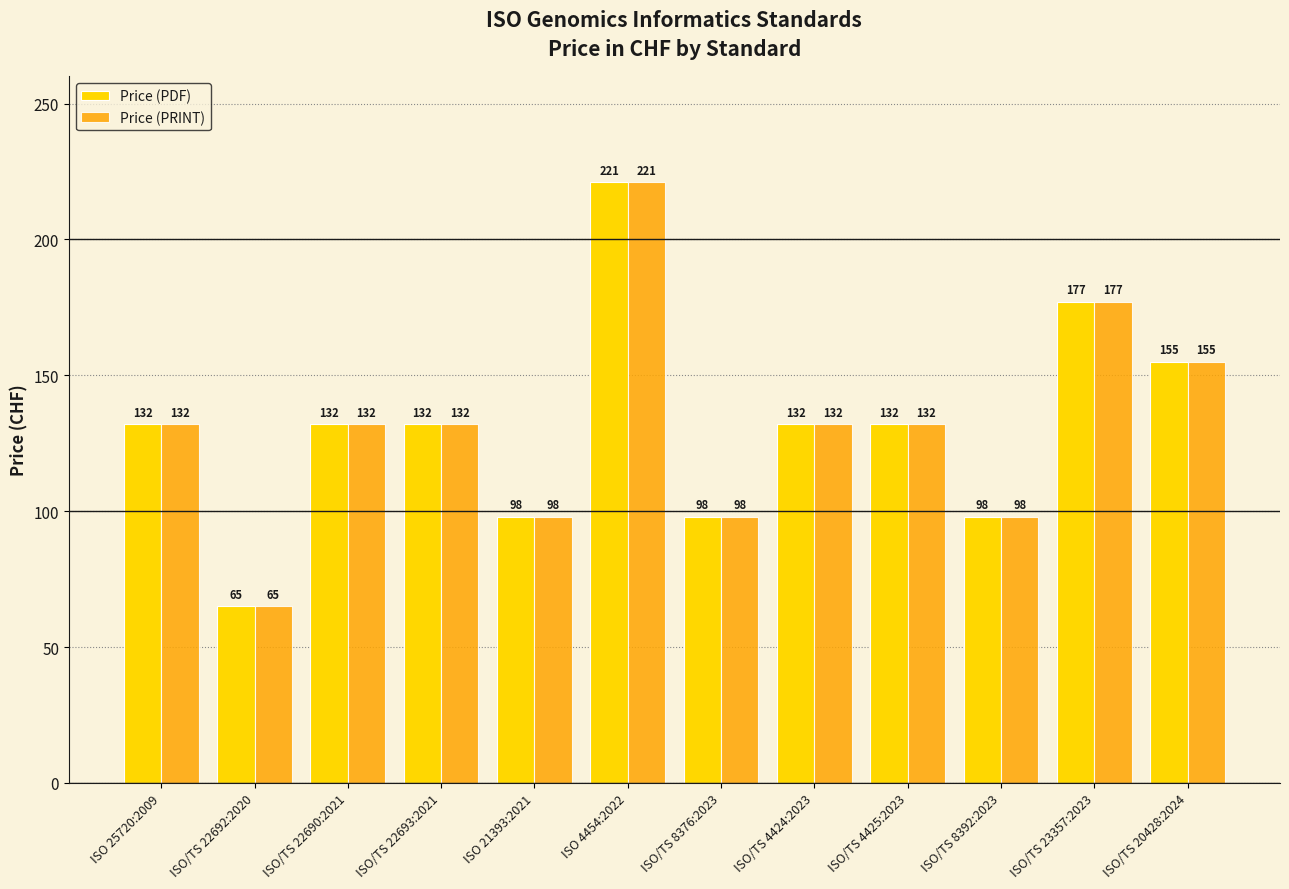

How many bars are there in each group?

2